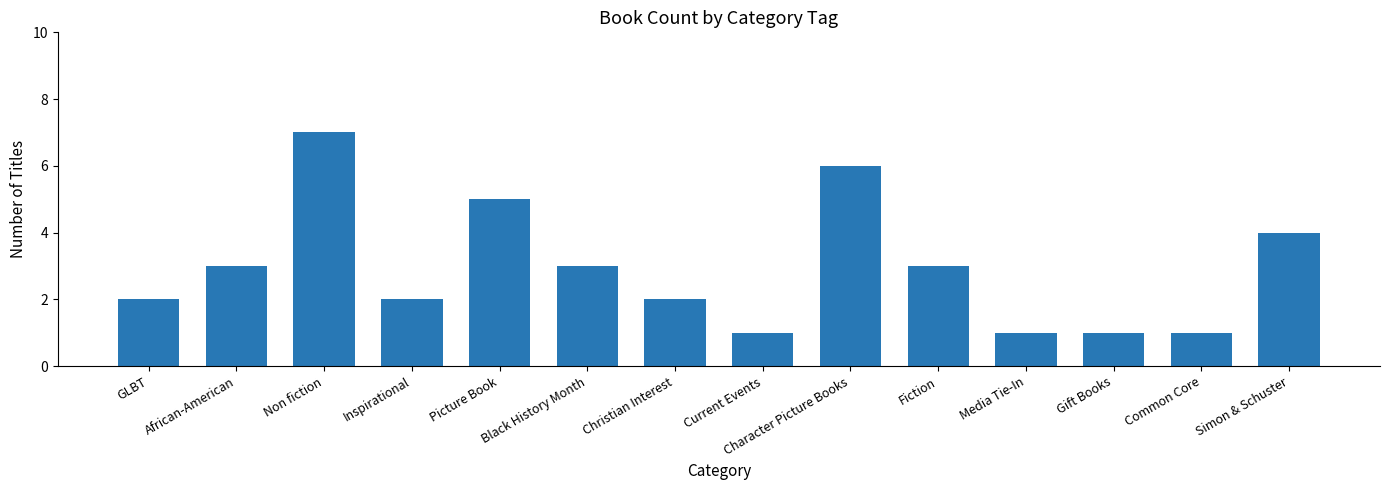

Which category has the highest value across all series?

Non fiction